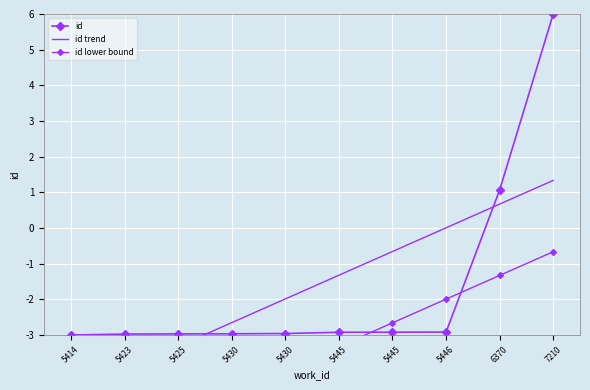

What is the average value of the id trend series?

-1.7